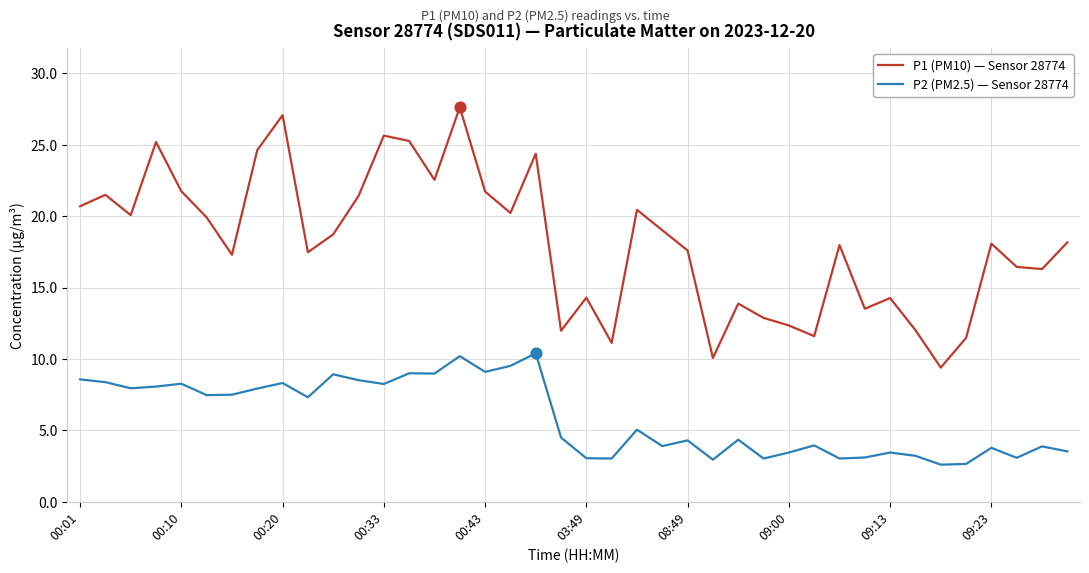

Which series has the largest range (max minus min)?

P1 (PM10) — Sensor 28774